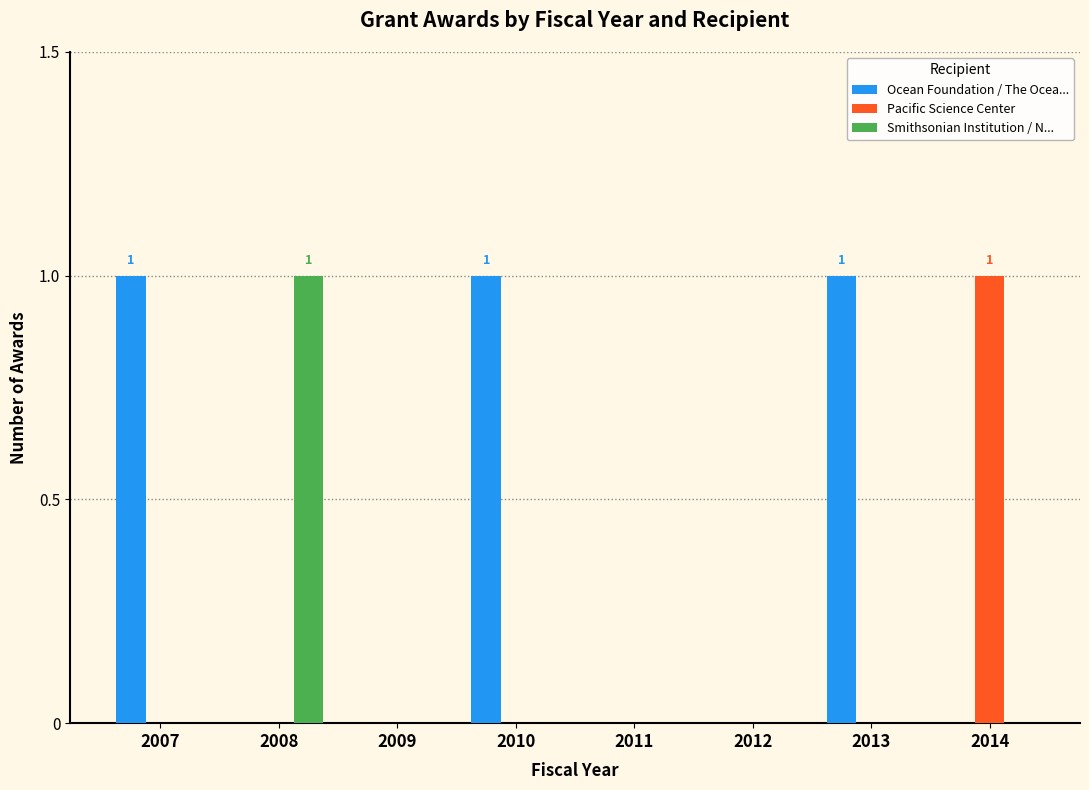

Which category has the highest value in the Pacific Science Center series?

2014